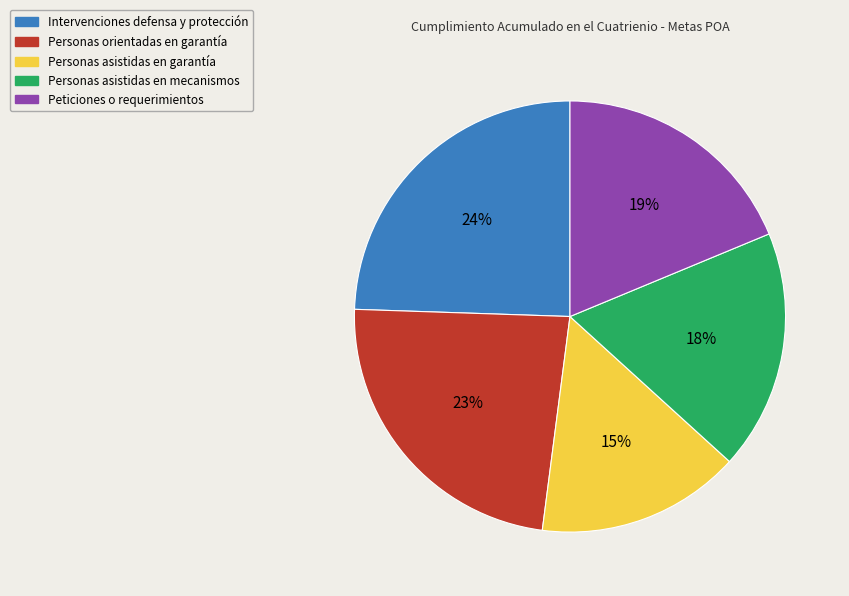

To the nearest percent, what is the average slice percentage?

20%